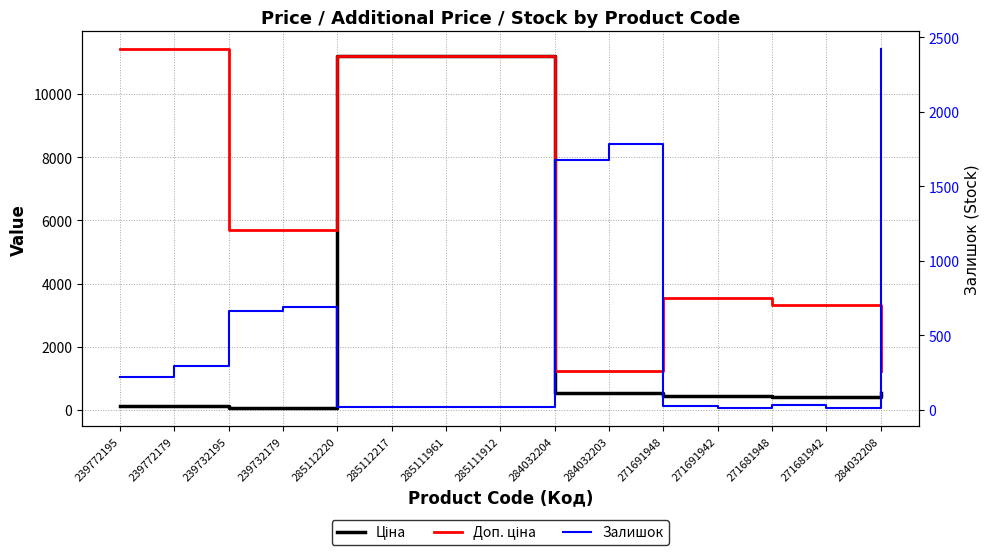

At which label does Доп. ціна first exceed 5705?

239772195